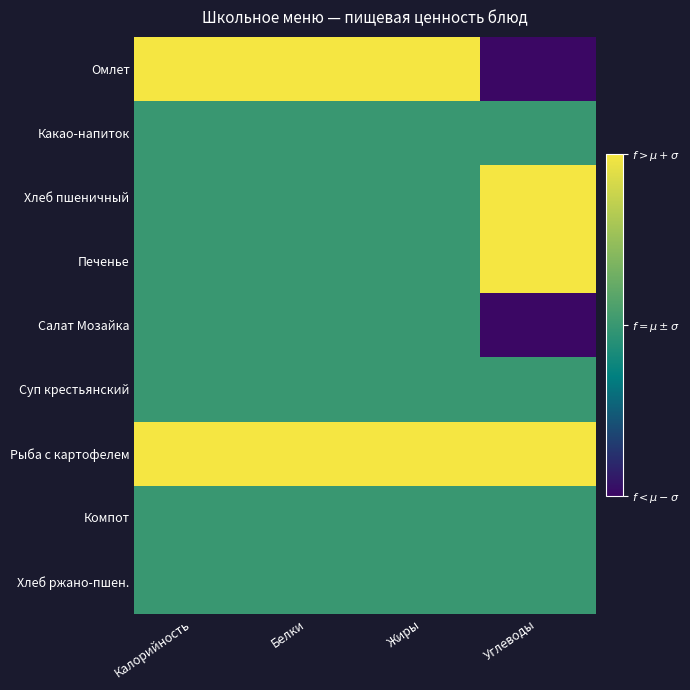

Which series has the largest total across all categories?

Рыба с картофелем